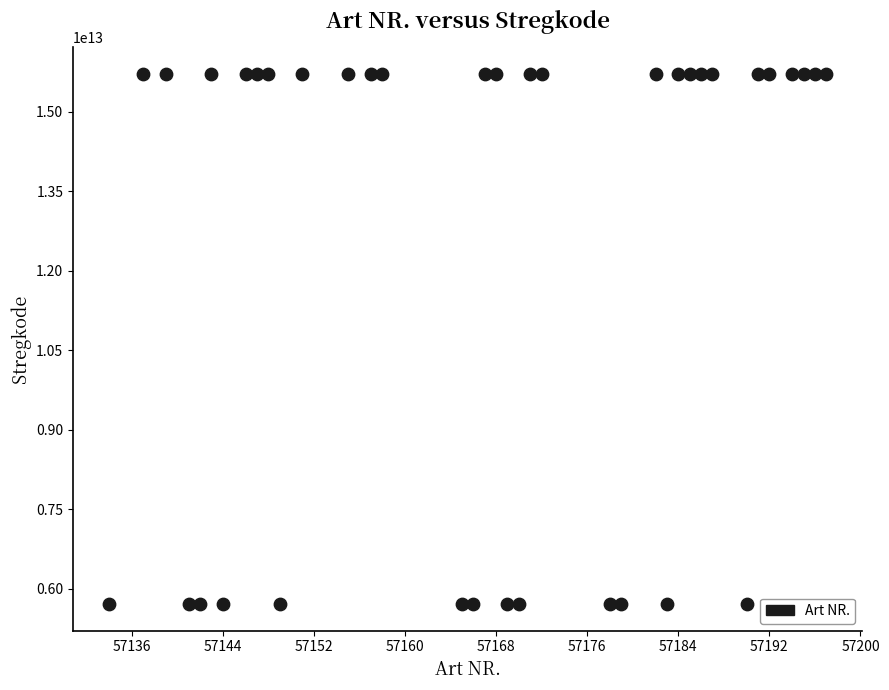

What is the range of X values (max minus min)?

63